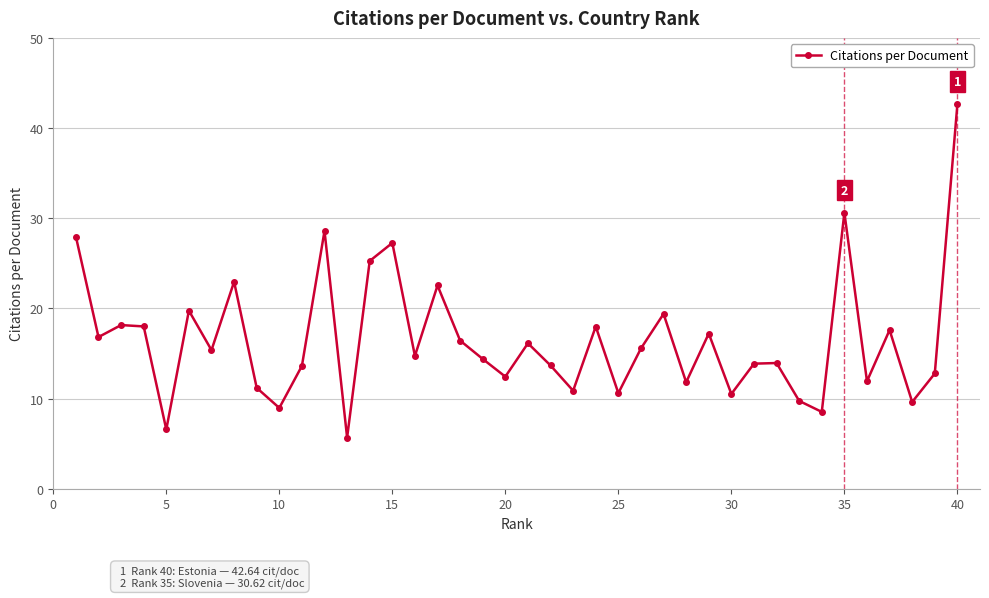

Count the number of categories in the chart.

40